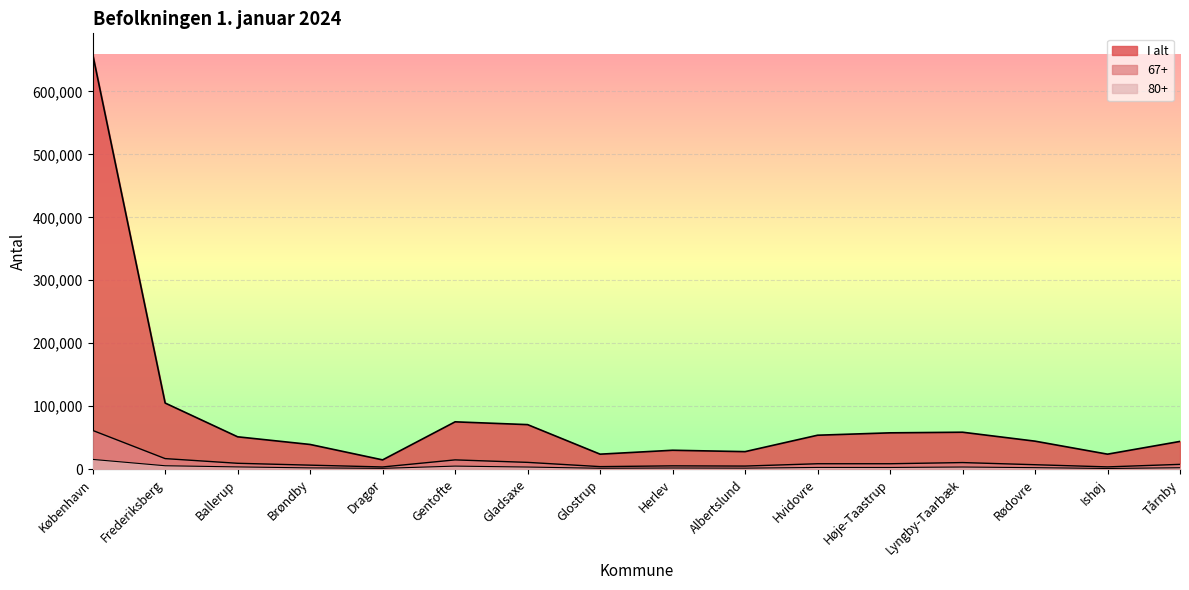

Which category has the lowest value in the 80+ series?

Ishøj